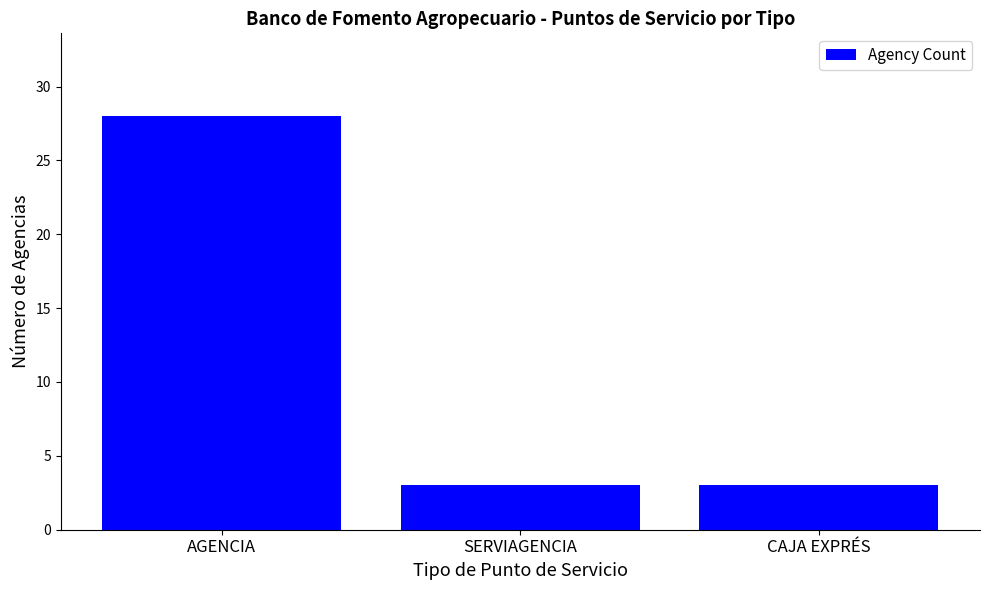

What is the sum of the values at SERVIAGENCIA and CAJA EXPRÉS?

6